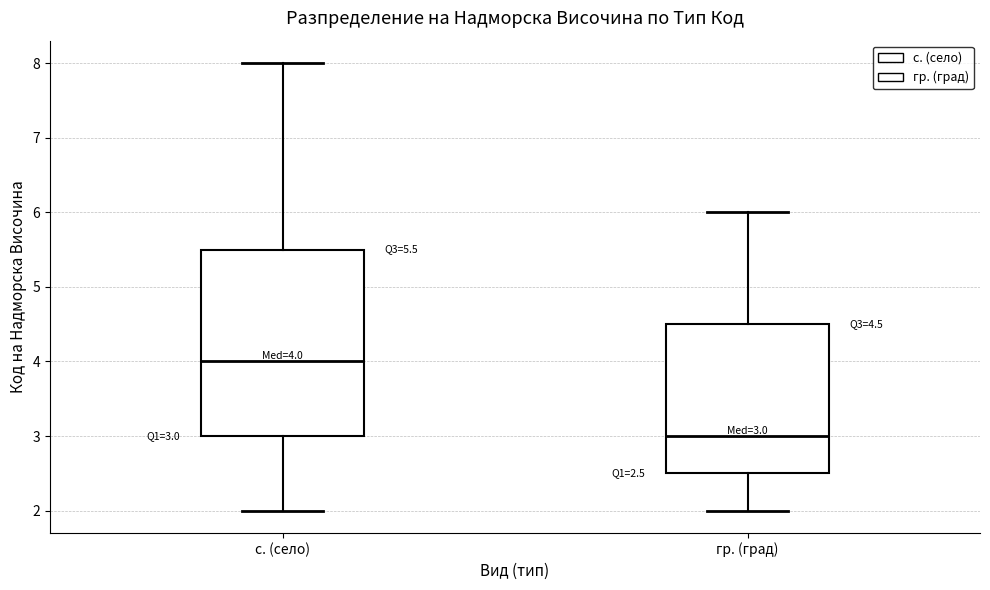

Which box's median line is the lowest?

гр. (град)